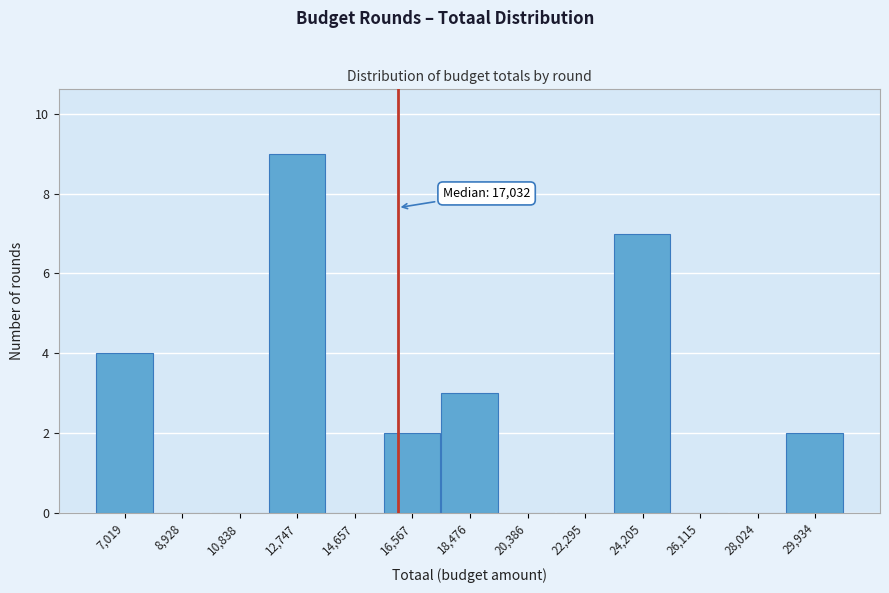

Reading right to left, extract all data points from this chart.

29,934=2	28,024=0	26,115=0	24,205=7	22,295=0	20,386=0	18,476=3	16,567=2	14,657=0	12,747=9	10,838=0	8,928=0	7,019=4